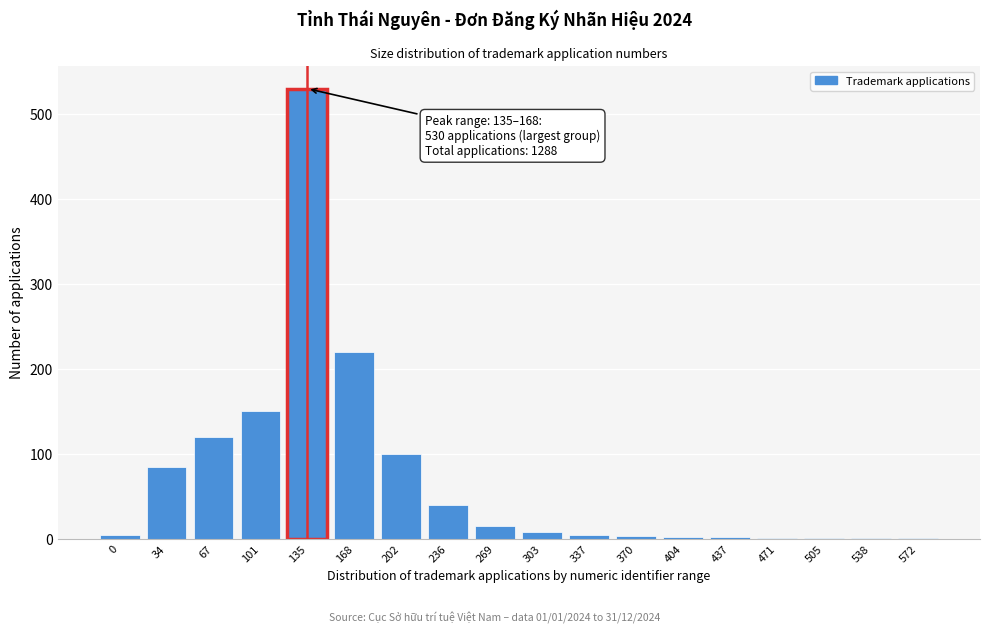

The chart shows a value of 1 at 471. True or false?

True